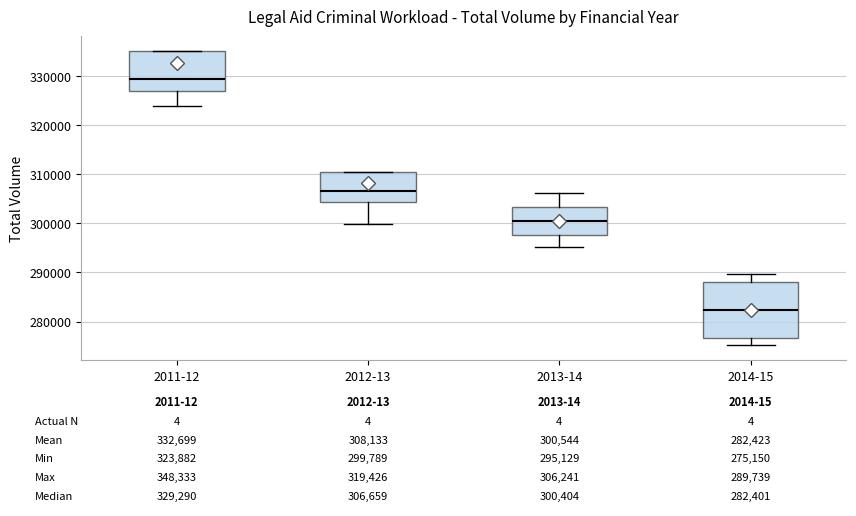

Which box's median line is the highest?

2011-12